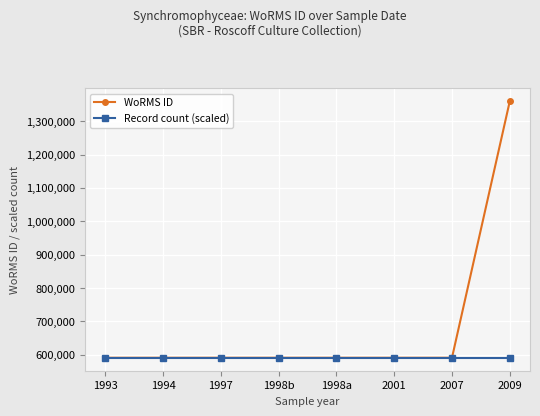

How many lines are shown in the chart?

2